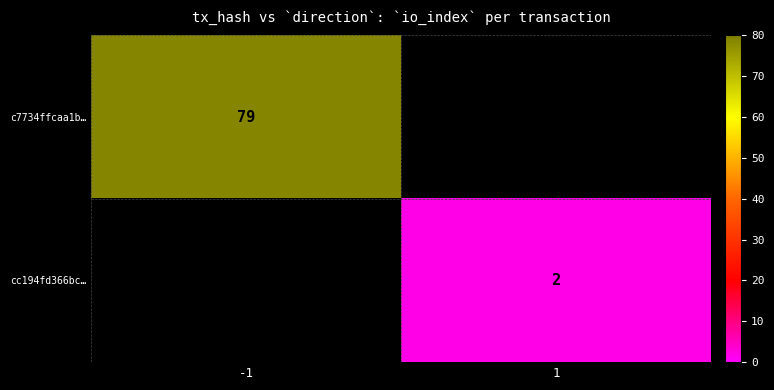

Is the value of cc194fd366bc… at 1 greater than the value of c7734ffcaa1b… at -1?

No